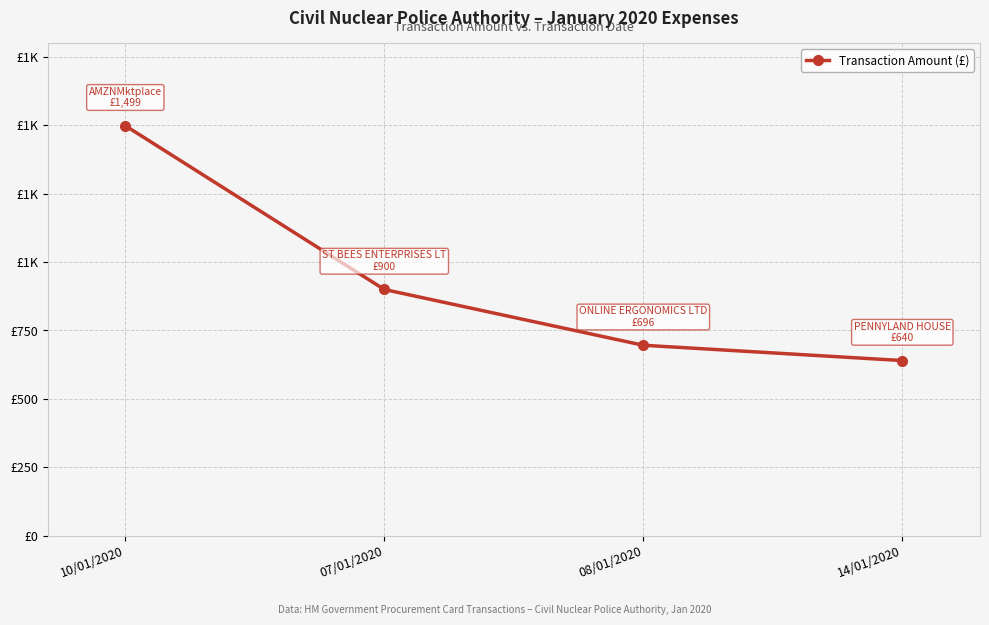

Does the chart display data point markers on the line(s)?

Yes